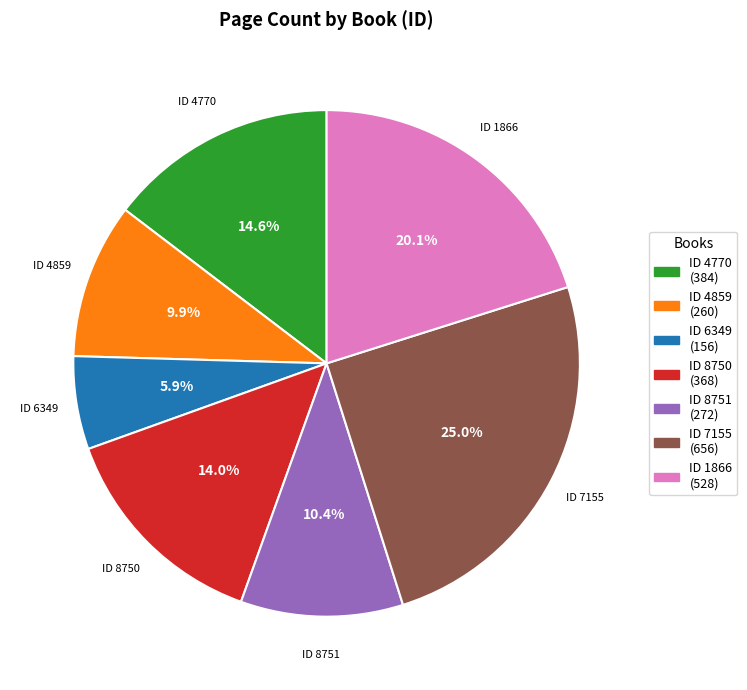

Is there any slice that represents more than half of the pie?

No